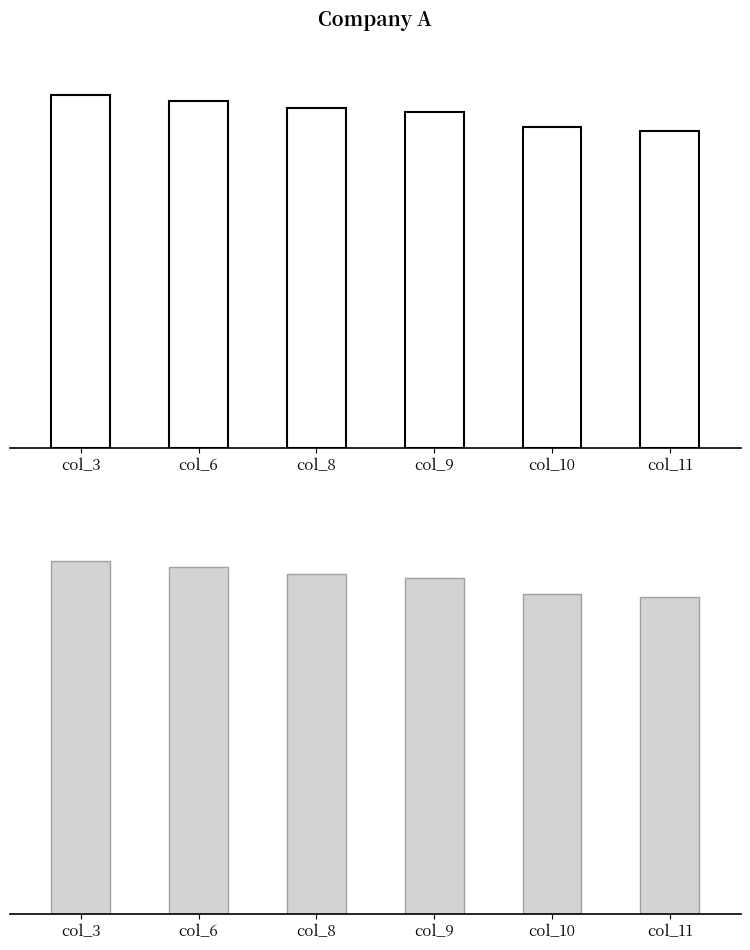

Where is the data nearest to the value 20?

col_10